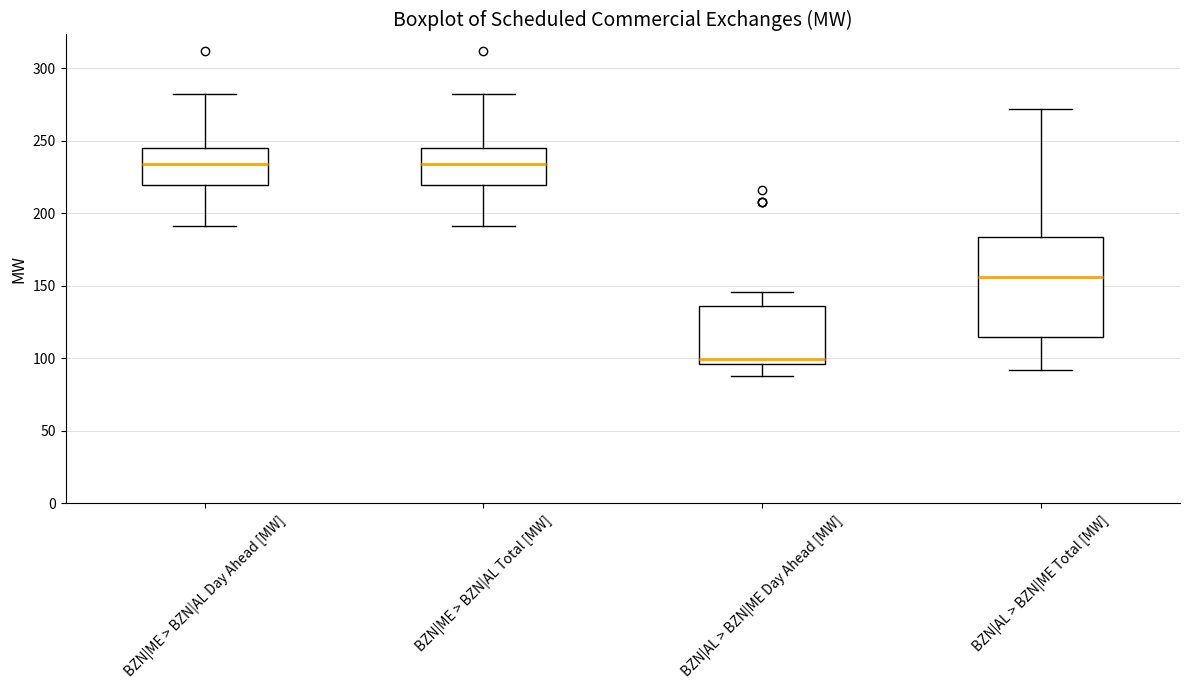

Comparing the boxes themselves (not the whiskers), which one is the tallest?

BZN|AL > BZN|ME Total [MW]